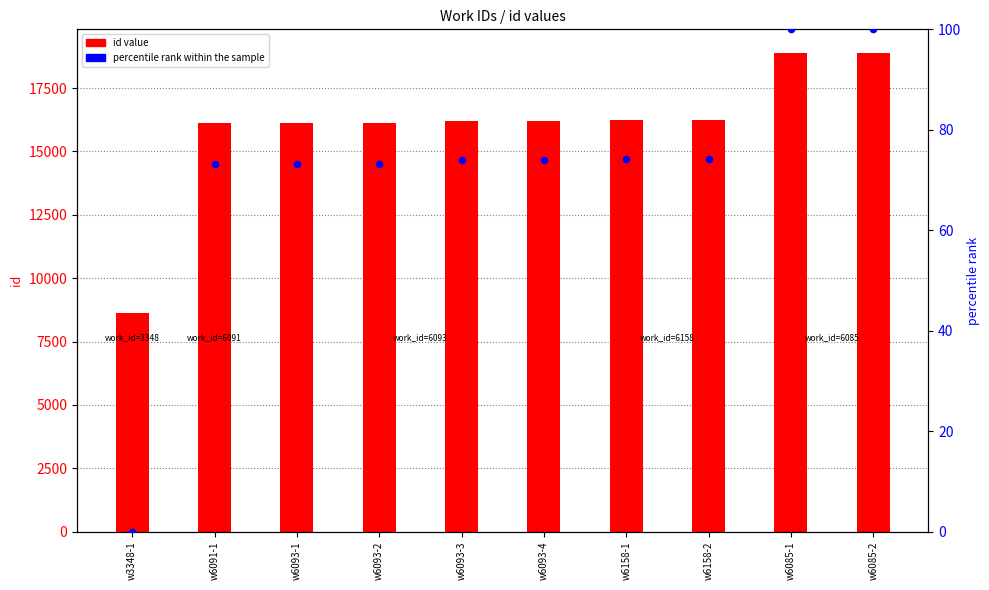

At how many categories does at least one series exceed 14305?

9